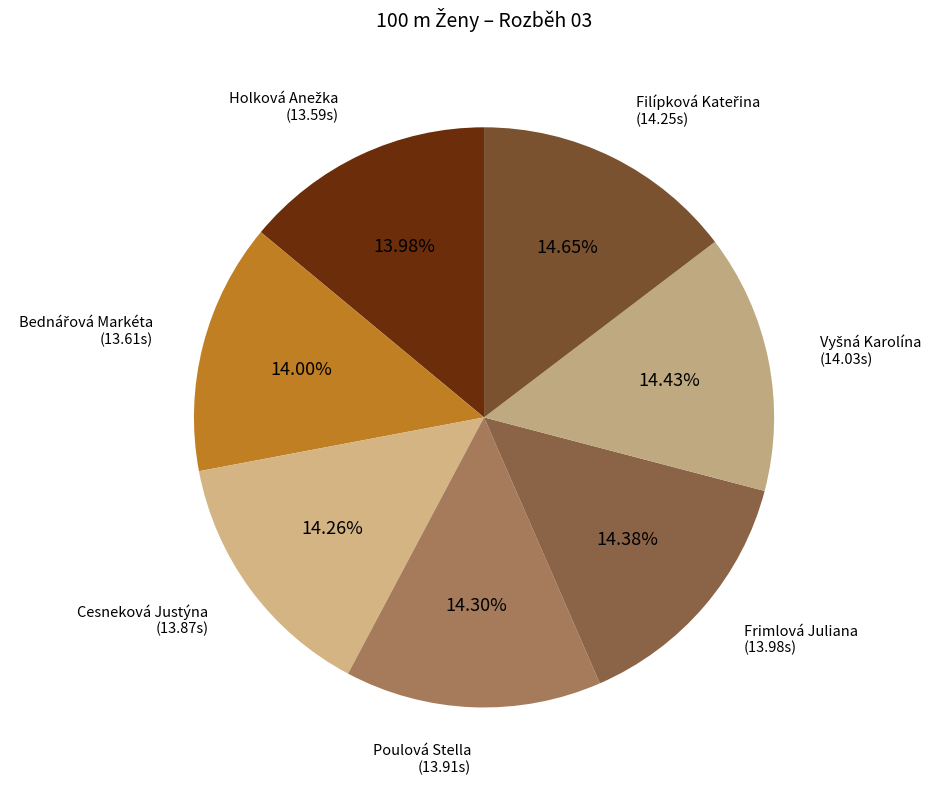

Count the number of slices in the pie.

7